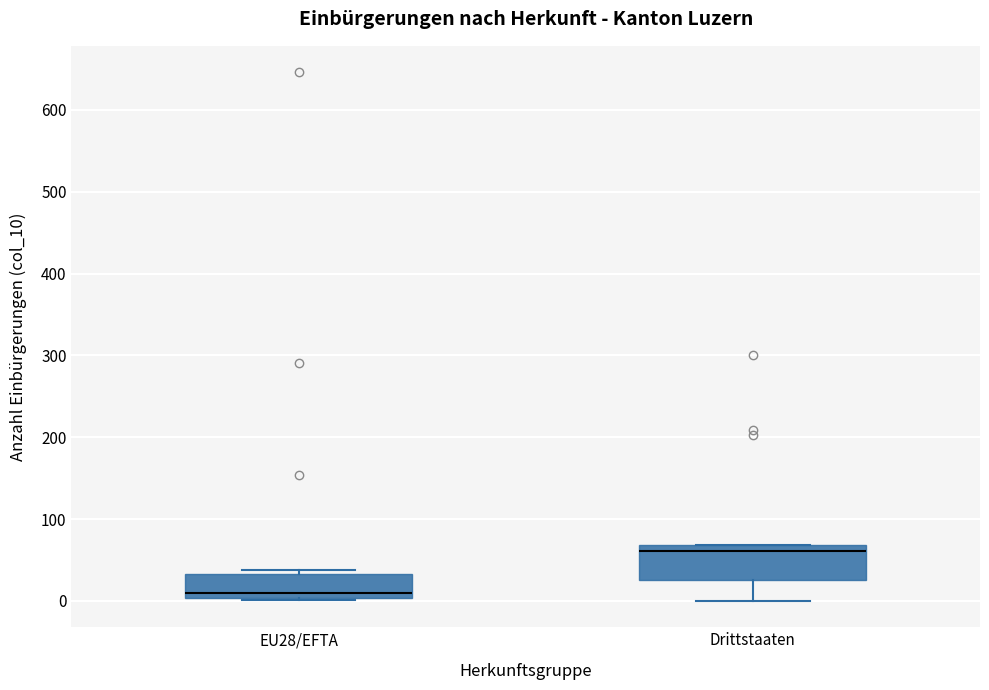

Reading left to right, read every box against the y-axis: the position of its median line, the range the box covers, and the ends of its whiskers. The values are not printed on the chart, so give them approximately, as read against the axis.

EU28/EFTA: median 10, box 0 to 30, whiskers 0 to 40
Drittstaaten: median 60, box 30 to 70, whiskers 0 to 70